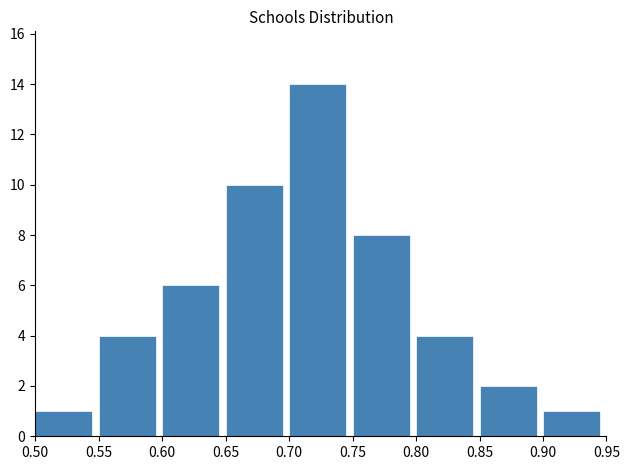

Reading left to right, list all the values displayed in this chart.

0.50=1	0.55=4	0.60=6	0.65=10	0.70=14	0.75=8	0.80=4	0.85=2	0.90=1